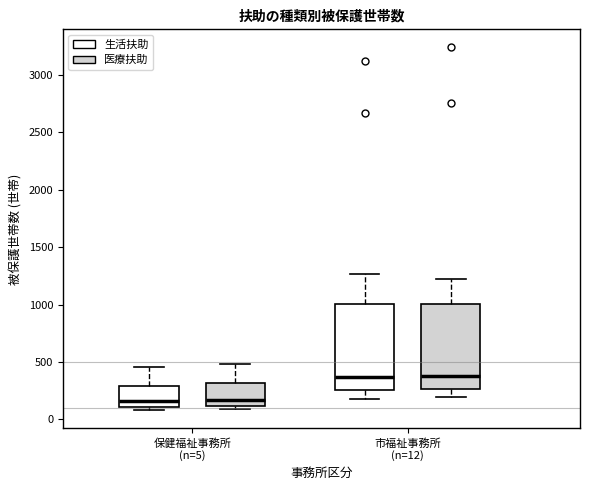

Reading left to right, transcribe this box plot: for each box, give where its median line is, the range the box spans, and where its two whiskers end, as read against the y-axis. The values are not printed on the chart, so give them approximately, as read against the axis.

保健福祉事務所 (n=5) (生活扶助): median 150, box 100 to 300, whiskers 100 (just below the box's lower edge) to 450
保健福祉事務所 (n=5) (医療扶助): median 150, box 100 to 300, whiskers 100 (just below the box's lower edge) to 500
市福祉事務所 (n=12) (生活扶助): median 350, box 250 to 1000, whiskers 200 to 1250
市福祉事務所 (n=12) (医療扶助): median 400, box 250 to 1000, whiskers 200 to 1200